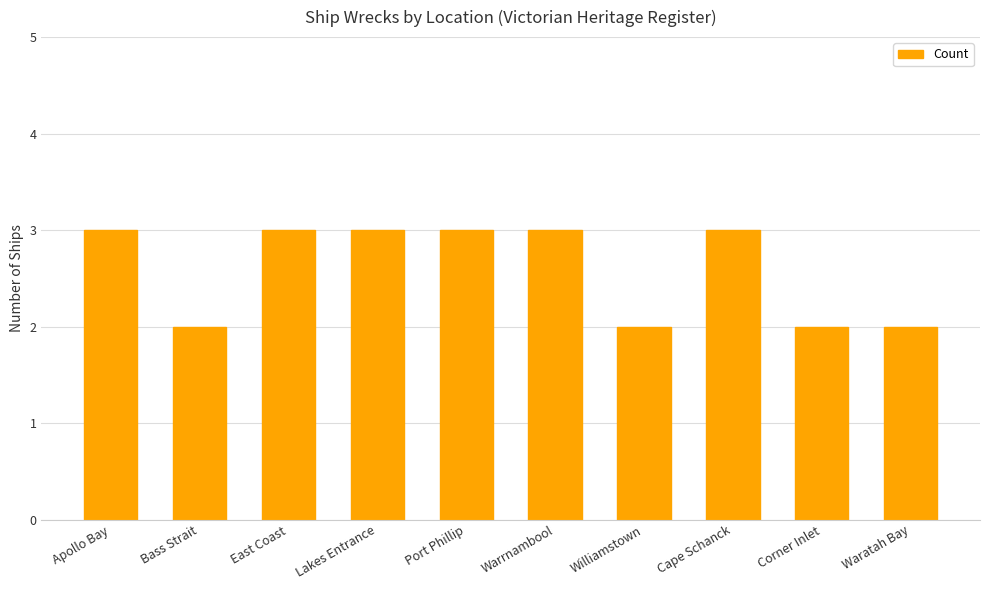

What is the greatest value displayed?

3